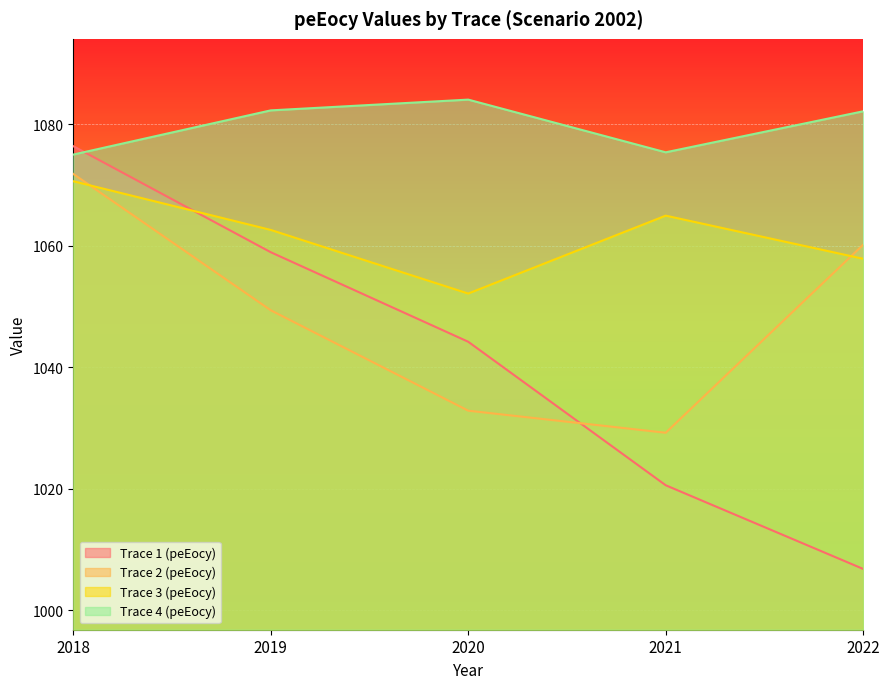

Which series changed the most between 2019 and 2021?

Trace 1 (peEocy)